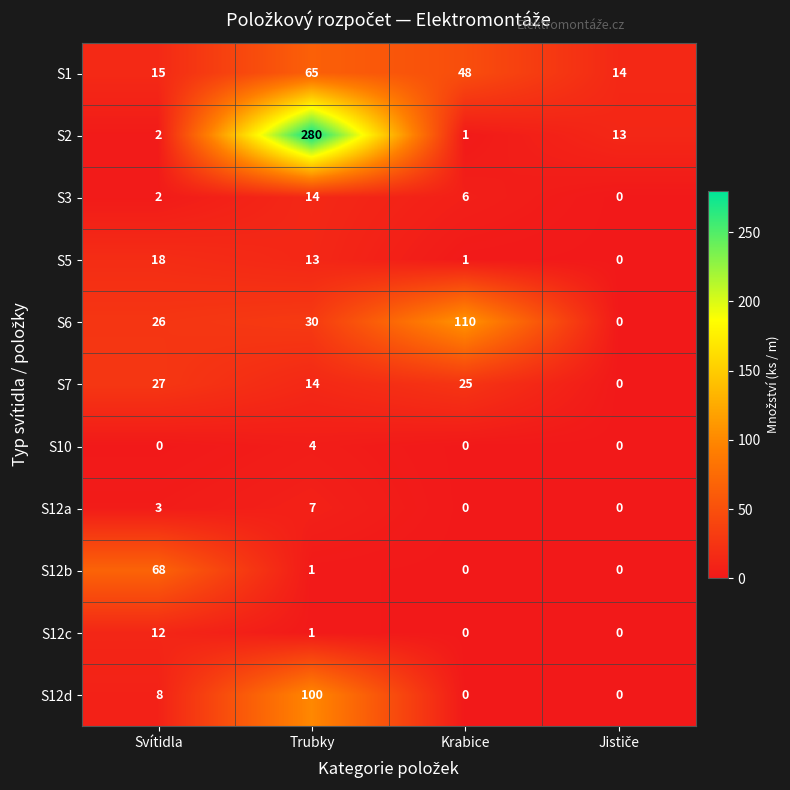

The value of S5 at Svítidla is 12. True or false?

False